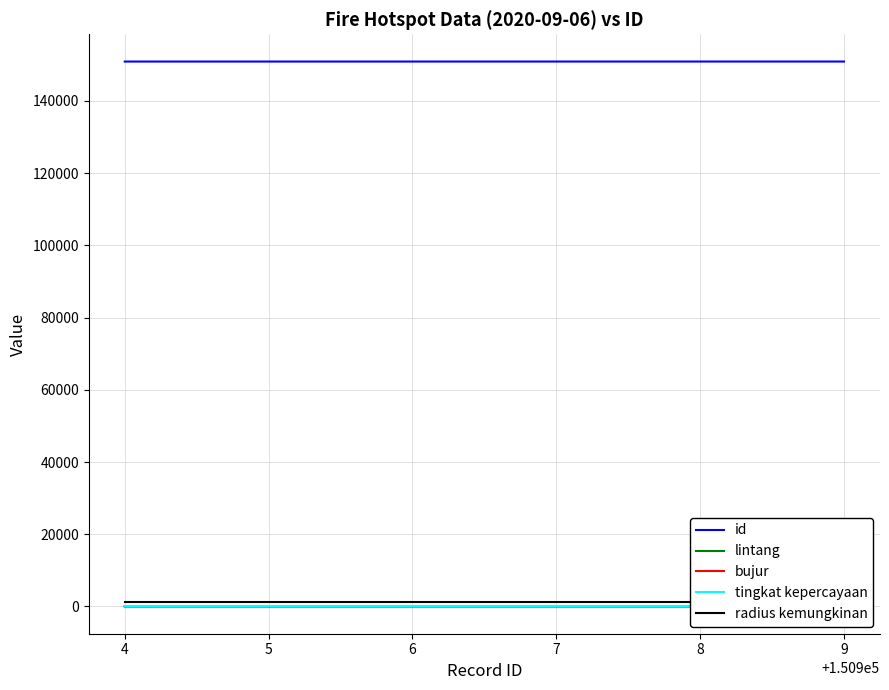

The value of id at 5 is 150905.0. True or false?

True